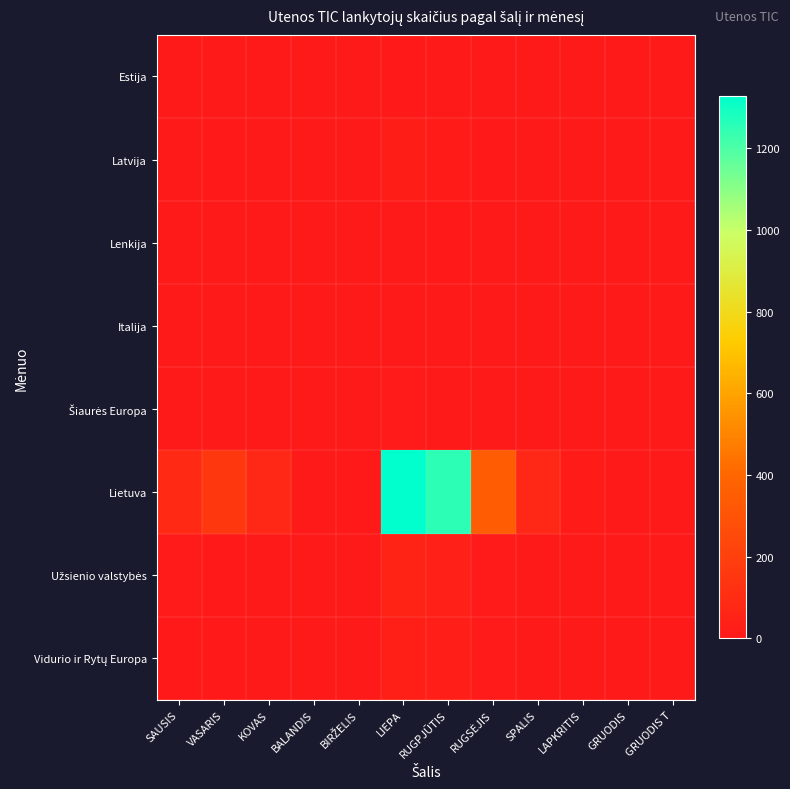

Which category has the highest value across all series?

LIEPA